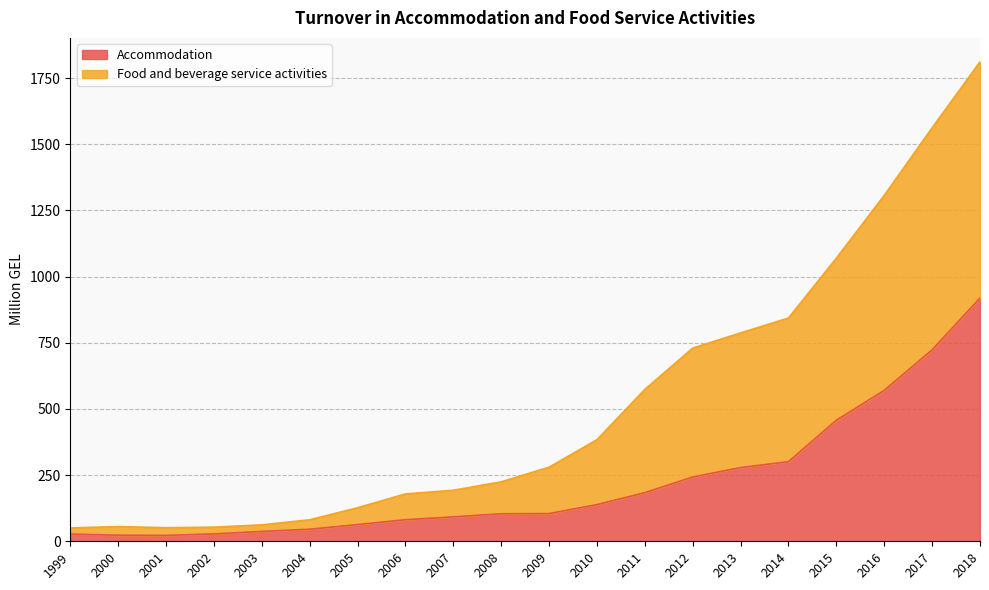

Between 2000 and 2016, which is larger?

2016